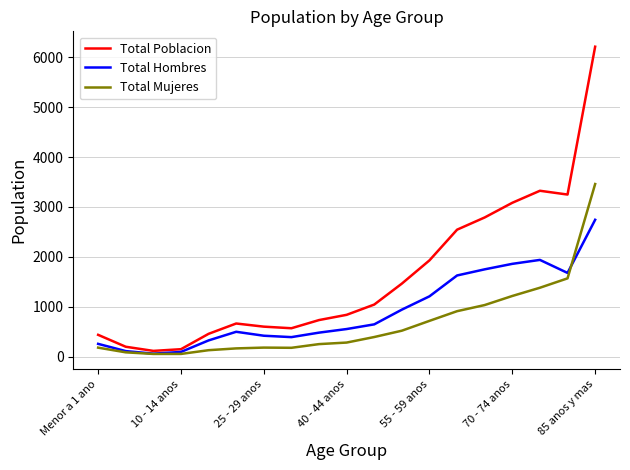

At how many categories does at least one series exceed 2623?

5